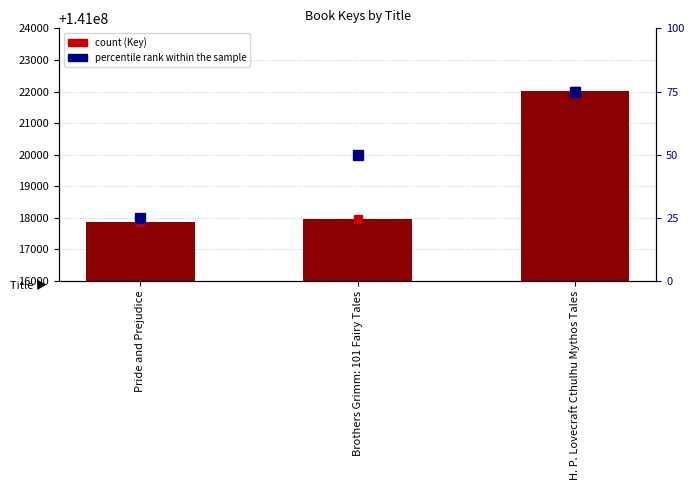

At how many categories does at least one series exceed 60554913?

3